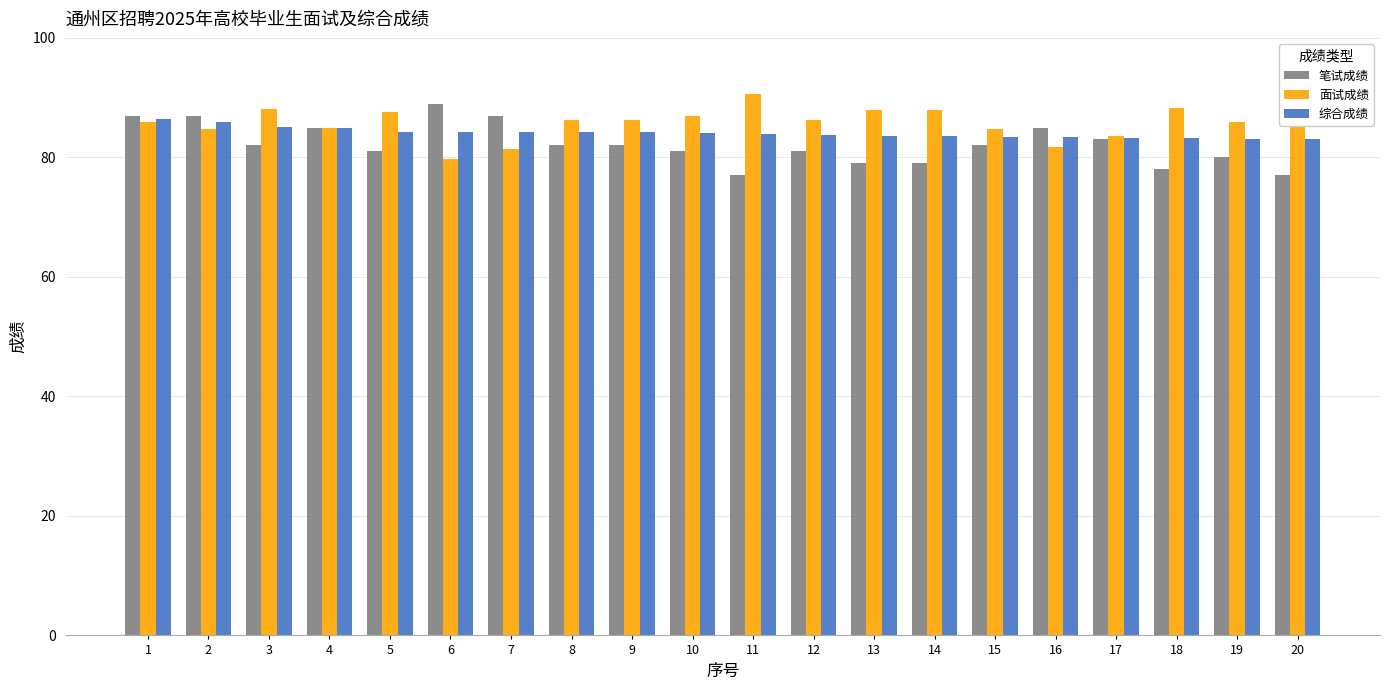

What is the minimum value shown in the chart?

77.0